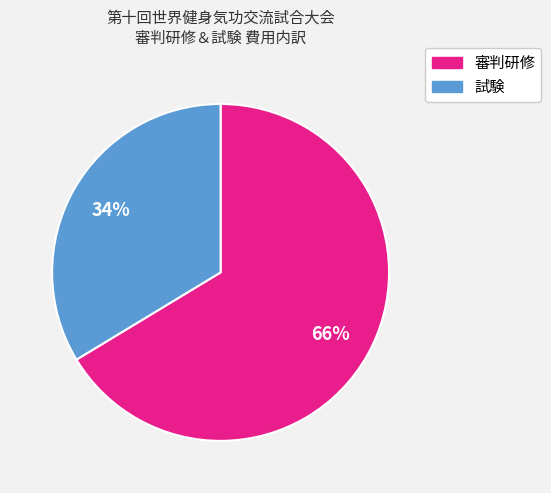

To the nearest percent, what is the average slice percentage?

50%